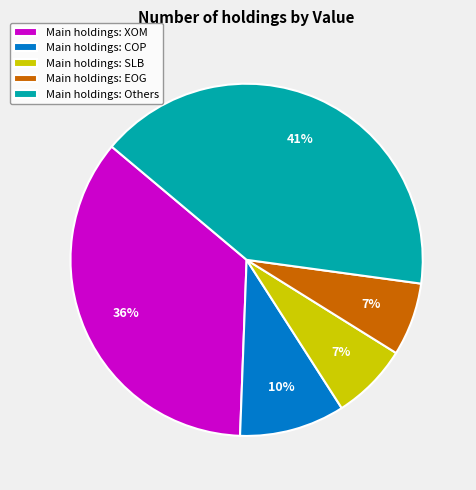

Is there a majority slice in this chart?

No